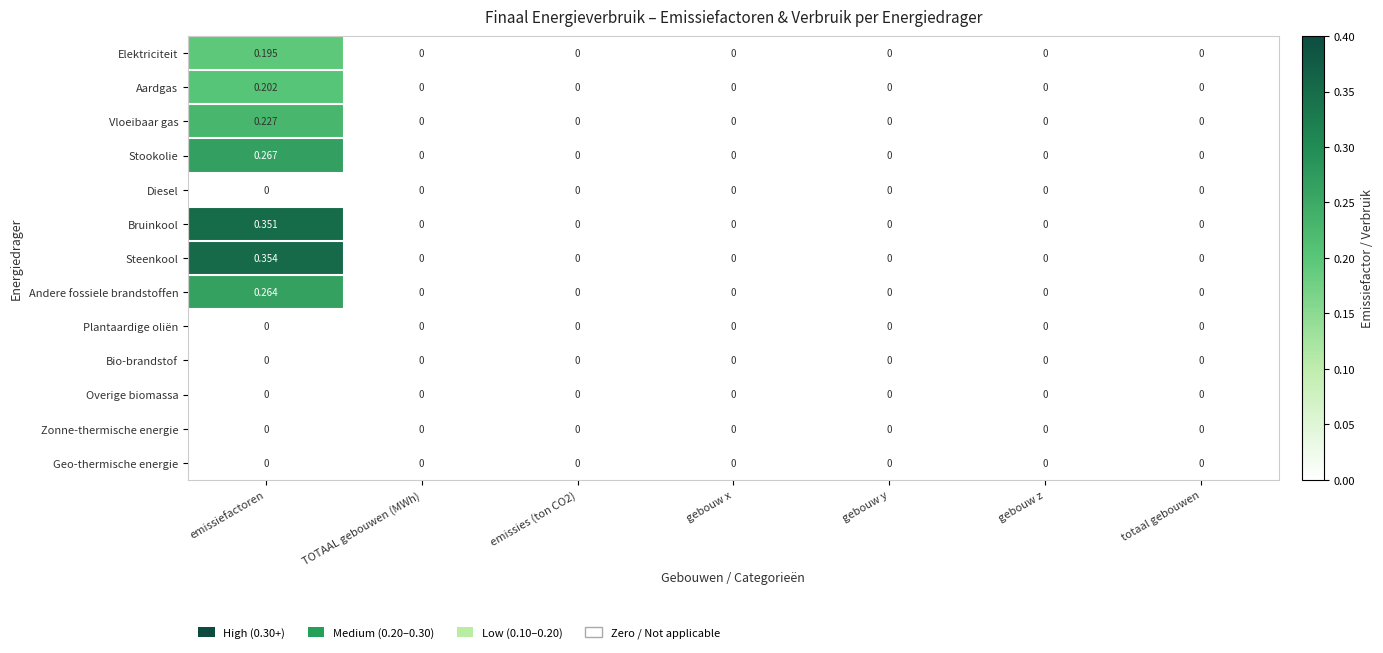

Count the number of data series in this chart.

13